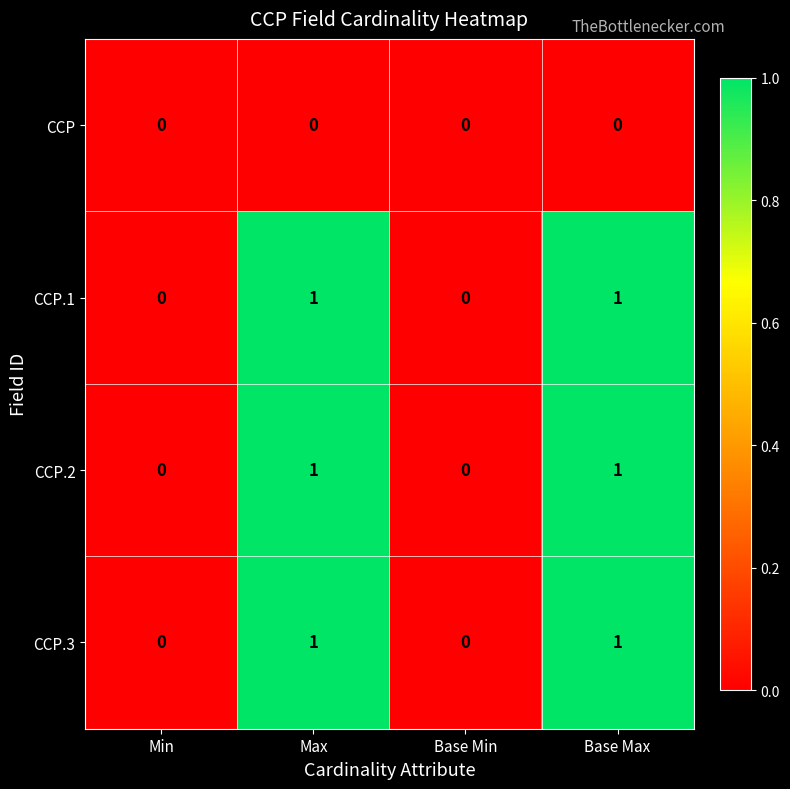

What is the maximum value shown in the chart?

1